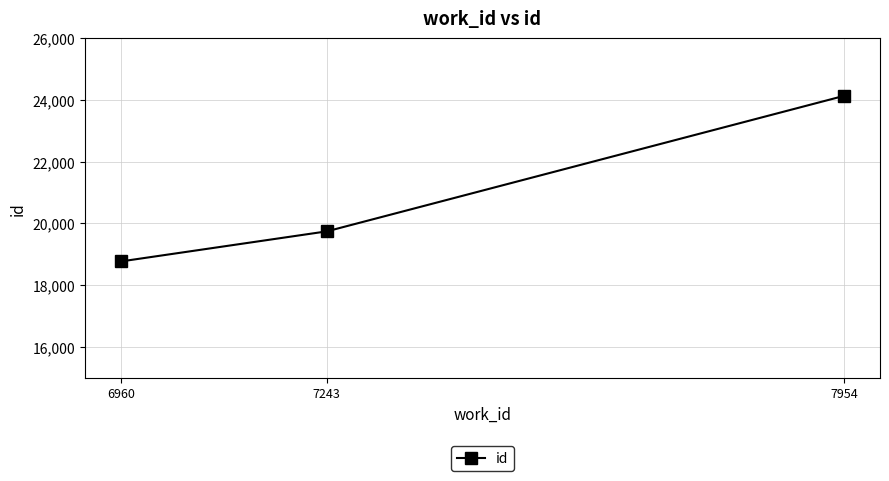

What is the change in value from 6960 to 7954?

+5358